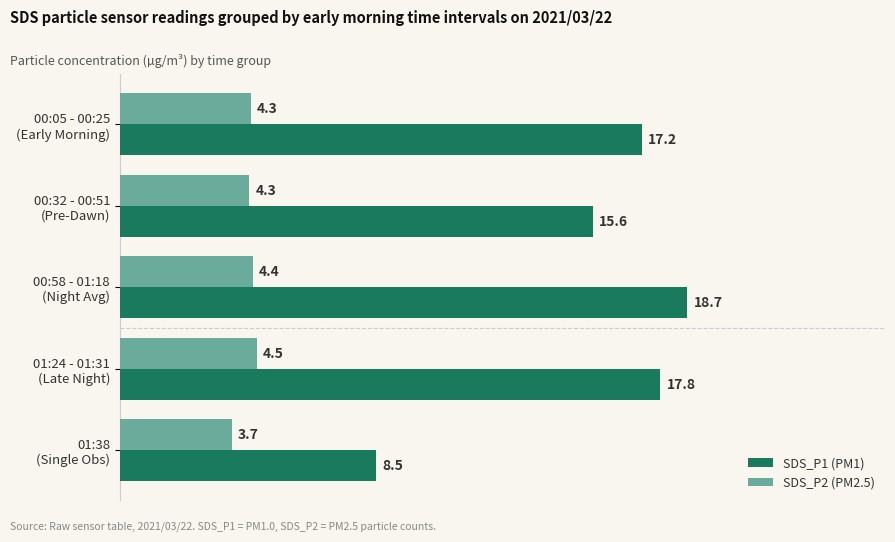

How many SDS_P2 (PM2.5) values are between 4 and 5?

4